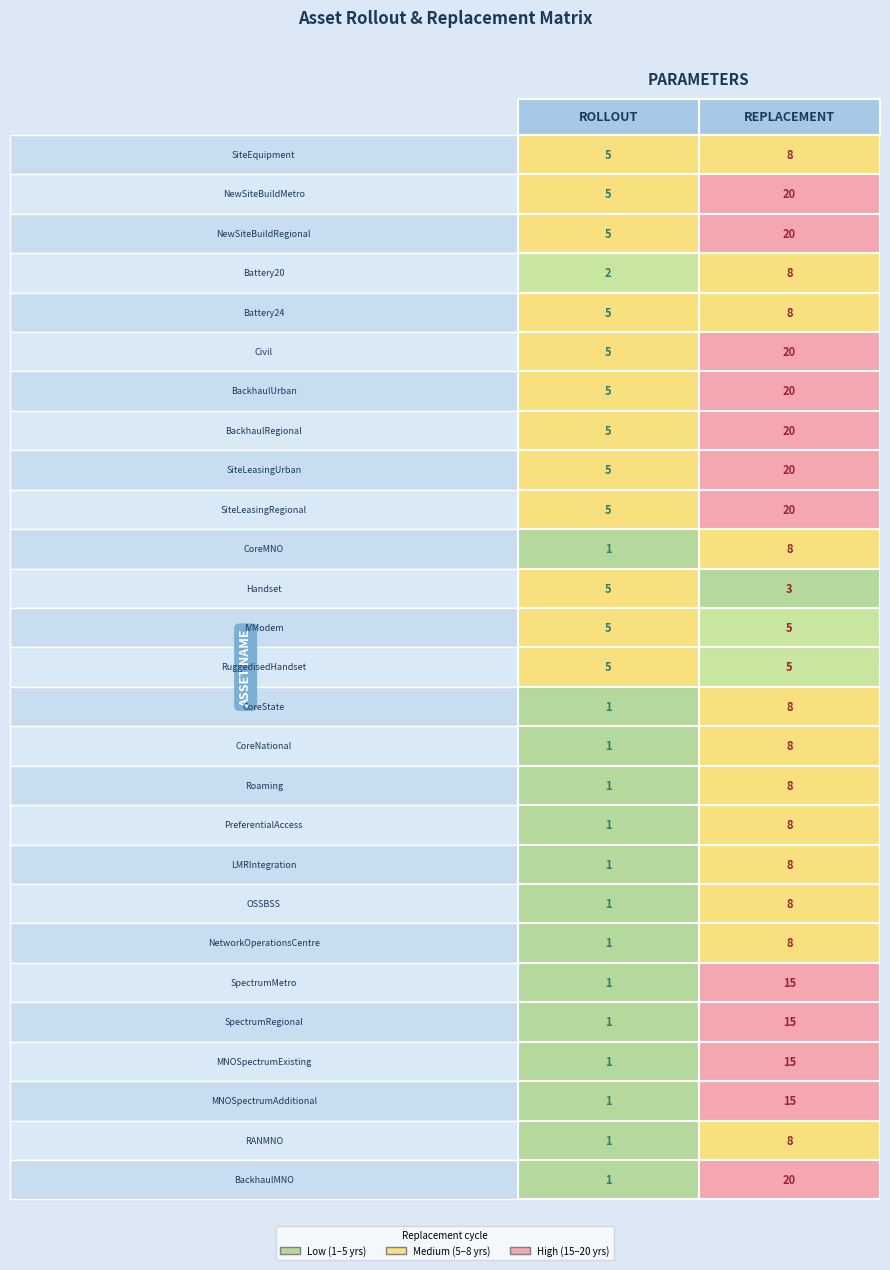

What is the difference between the highest and lowest values at 0?

4